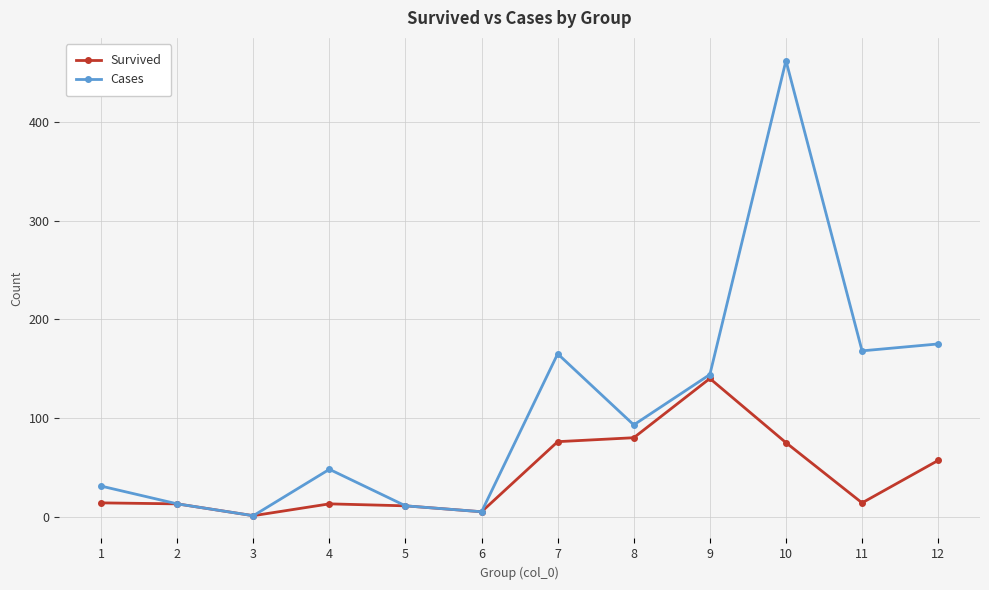

At which category does Cases reach its first local peak?

4